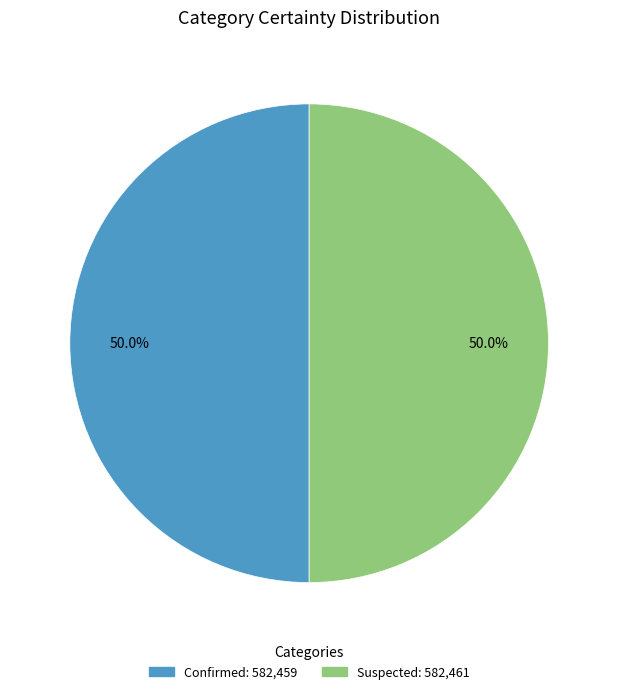

What is the ratio of the value at Suspected to the value at Confirmed?

1.0